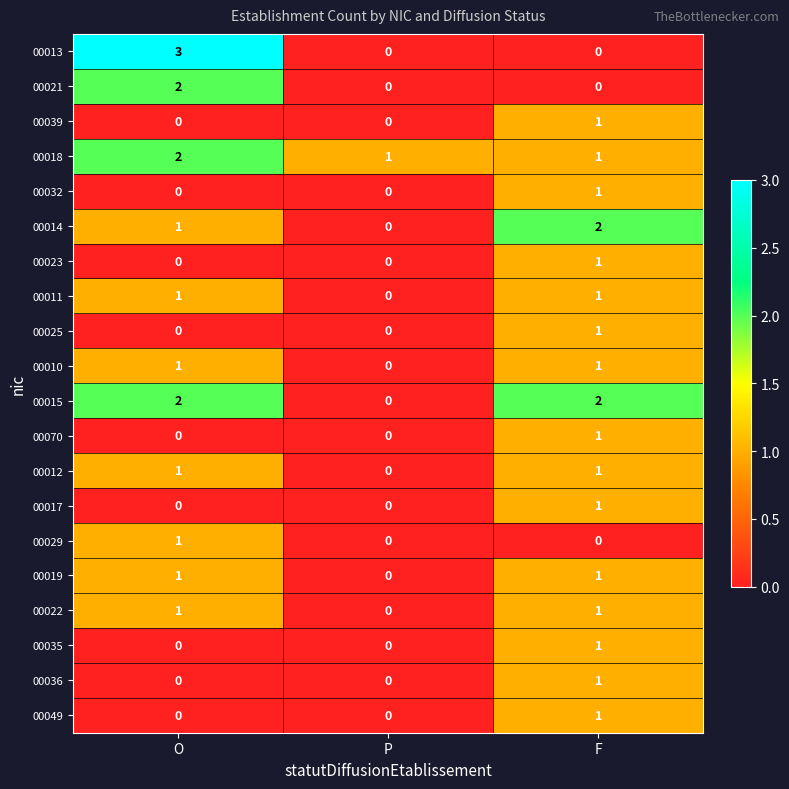

Which label corresponds to the largest value in the chart?

O